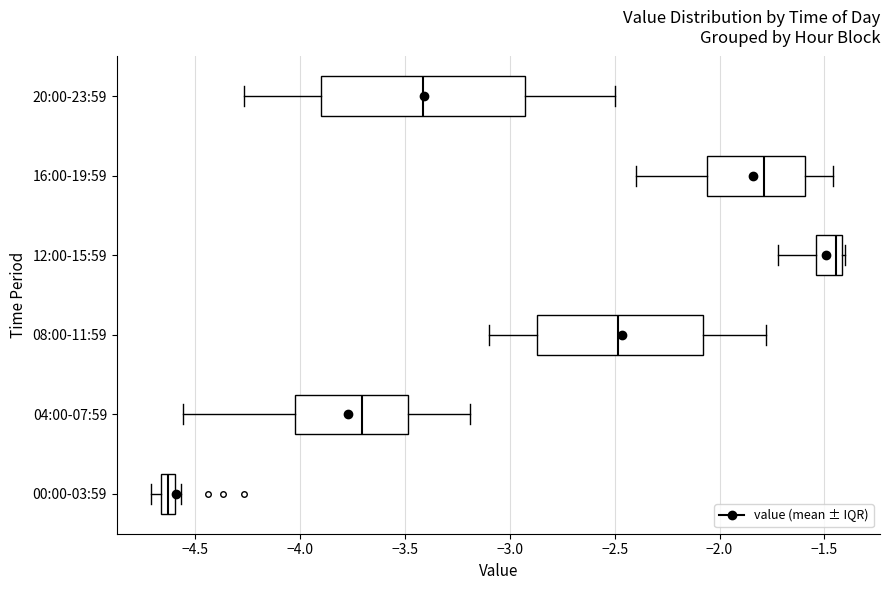

Which box is the widest, from its left edge to its right edge?

20:00-23:59